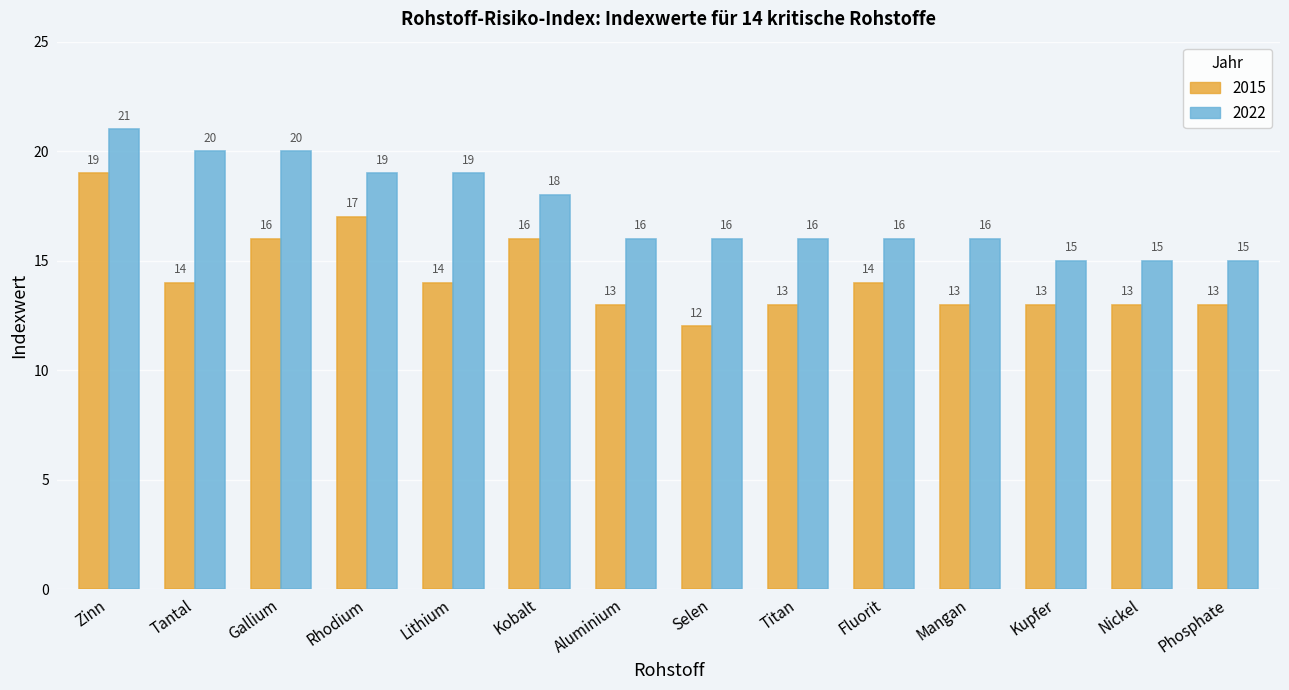

Reading left to right, list all the values displayed in this chart.

2015: 19	14	16	17	14	16	13	12	13	14	13	13	13	13
2022: 21	20	20	19	19	18	16	16	16	16	16	15	15	15